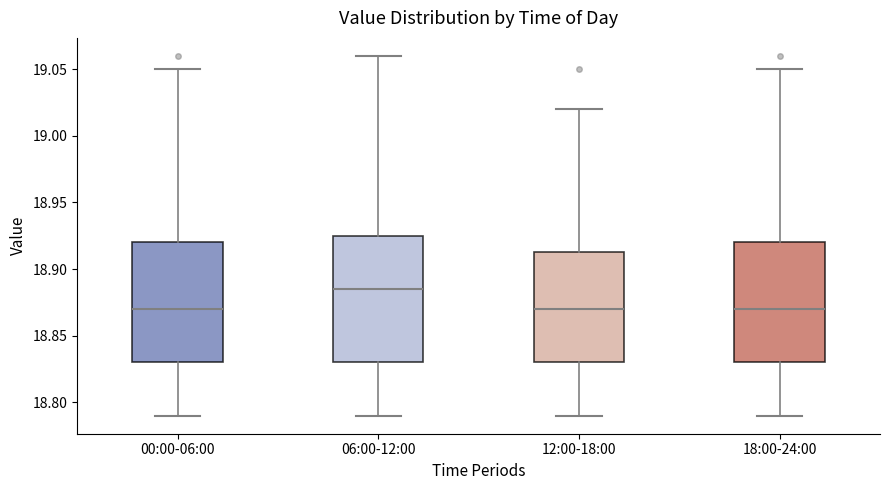

Where is the upper edge of the box for 18:00-24:00 on the y-axis? The values are not printed on the chart, so give them approximately, as read against the axis.

18.920